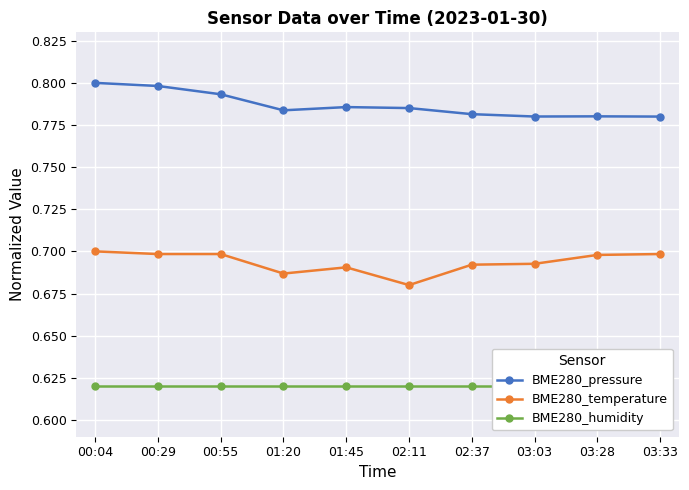

Is this an area chart (filled region under the line)?

No